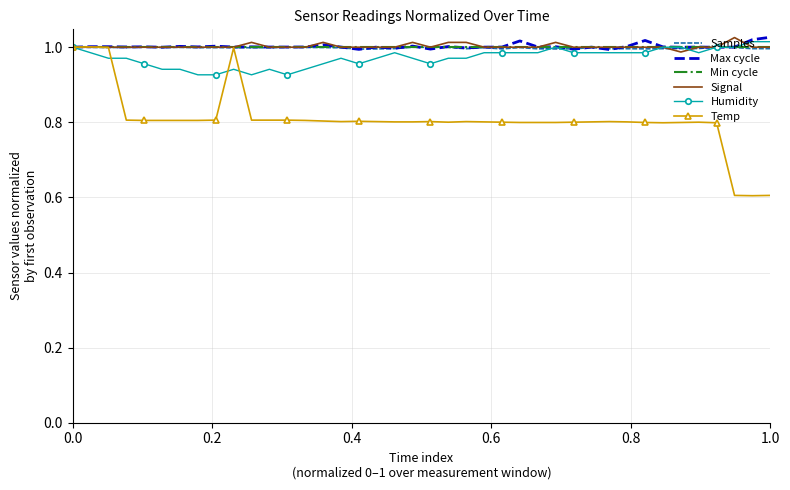

Which series has the widest spread of values?

Temp